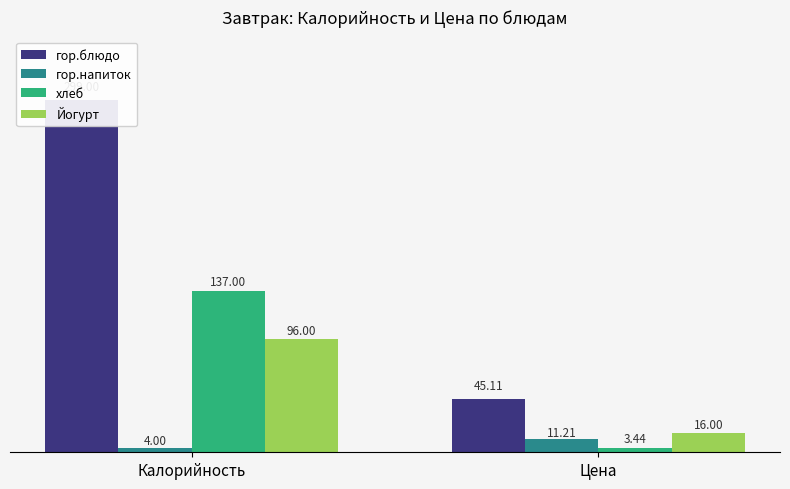

What is the difference between the highest and lowest values at Цена?

41.7